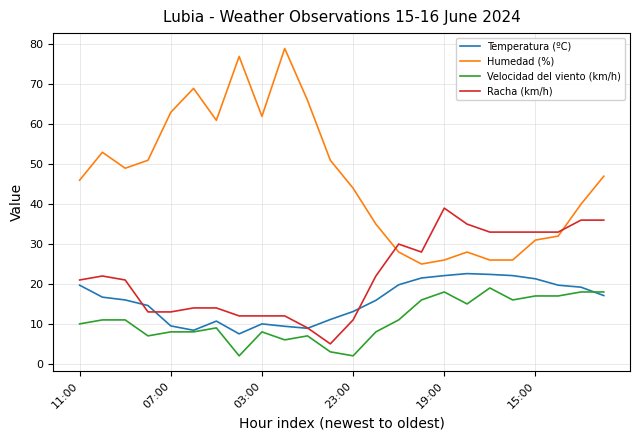

Rank the series by their maximum value, from lowest to highest.

Velocidad del viento (km/h), Temperatura (ºC), Racha (km/h), Humedad (%)